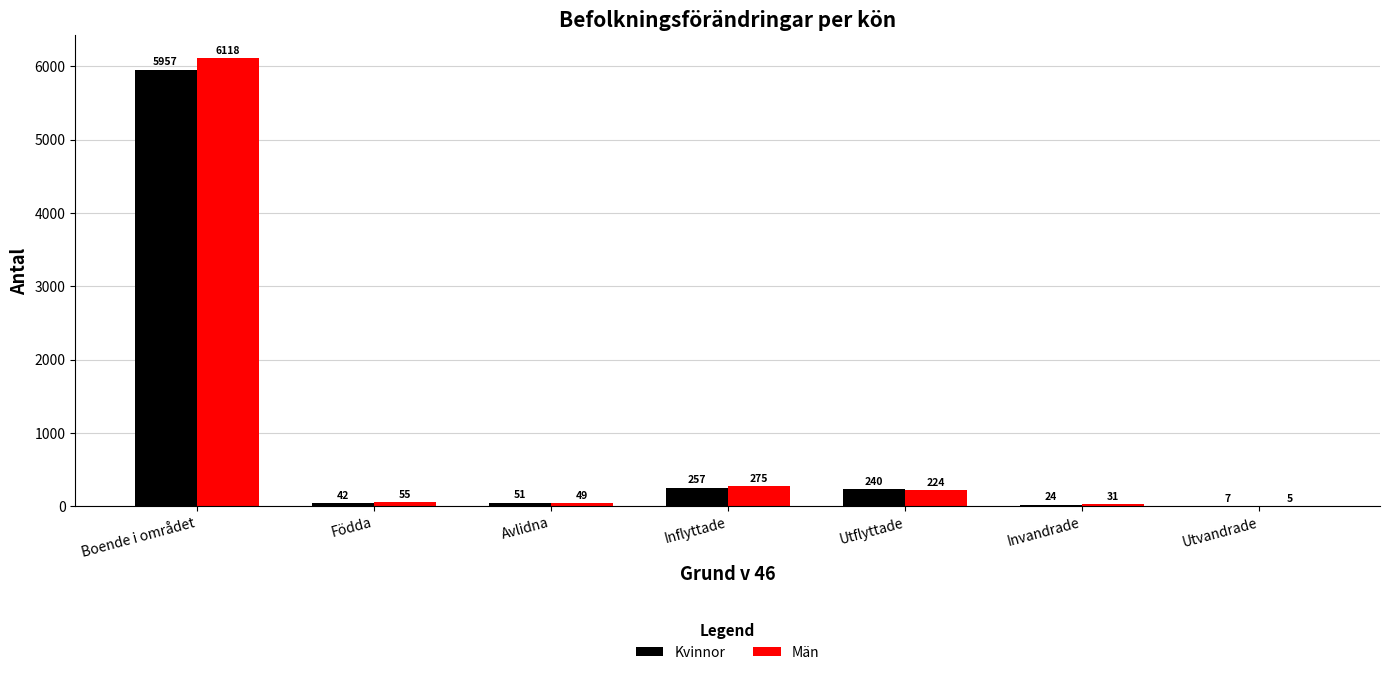

Is the value of Kvinnor at Inflyttade greater than the value of Män at Inflyttade?

No